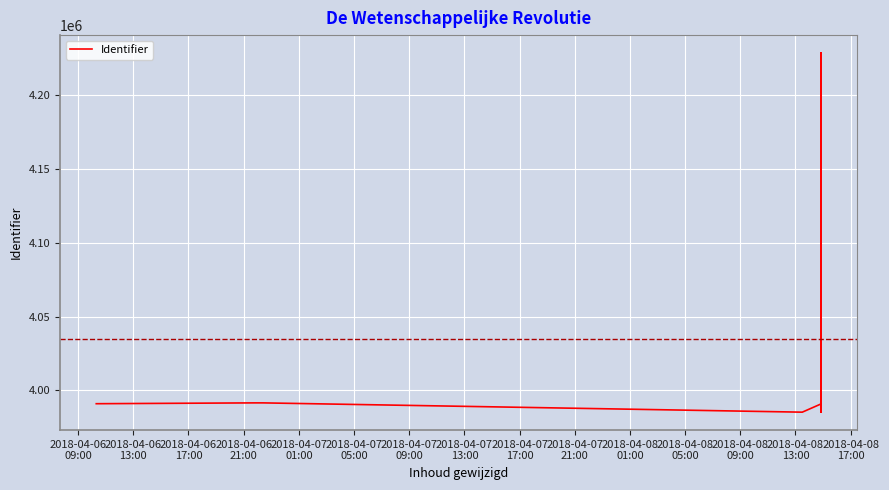

What is the value of the 2nd point from the left?

3991584